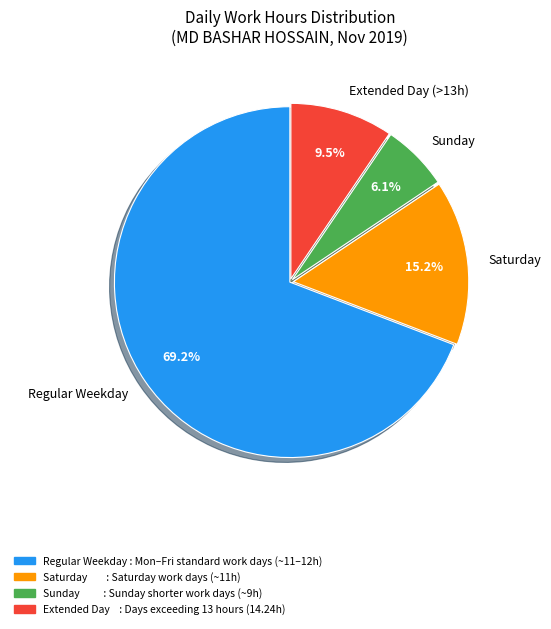

What is the total percentage of Extended Day (>13h) and Regular Weekday?

78.7%